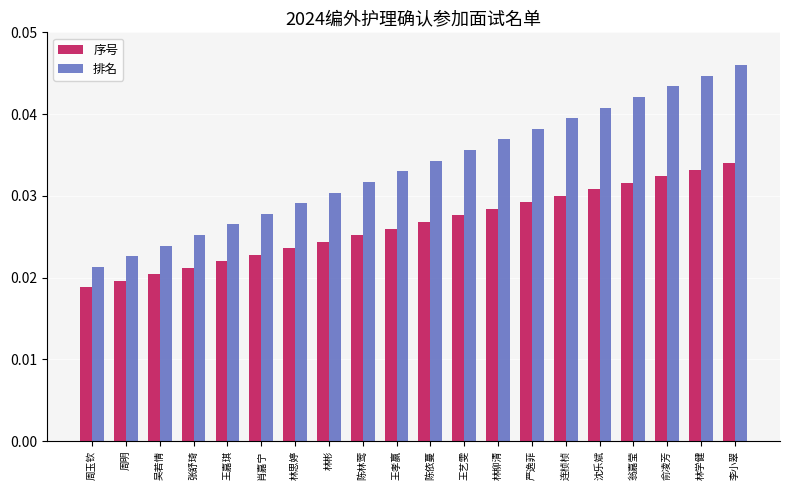

What is the sum of all 序号 values?

0.5